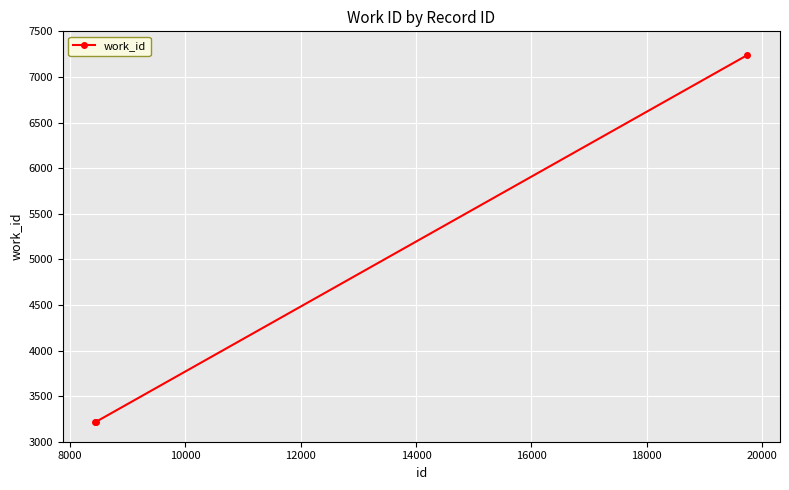

Reading left to right, list all the values displayed in this chart.

3216	3216	7238